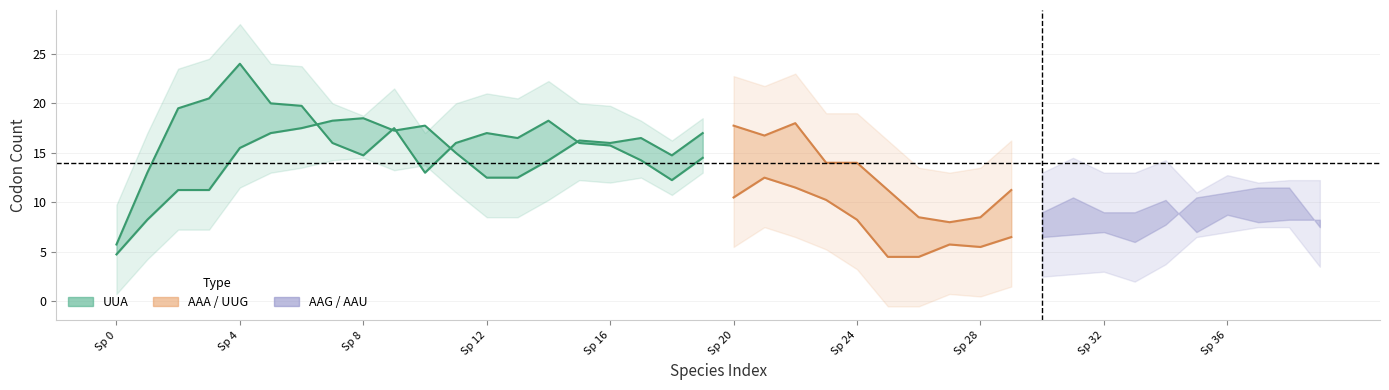

Is it true that GAA equals 10 at UGA=0?

False